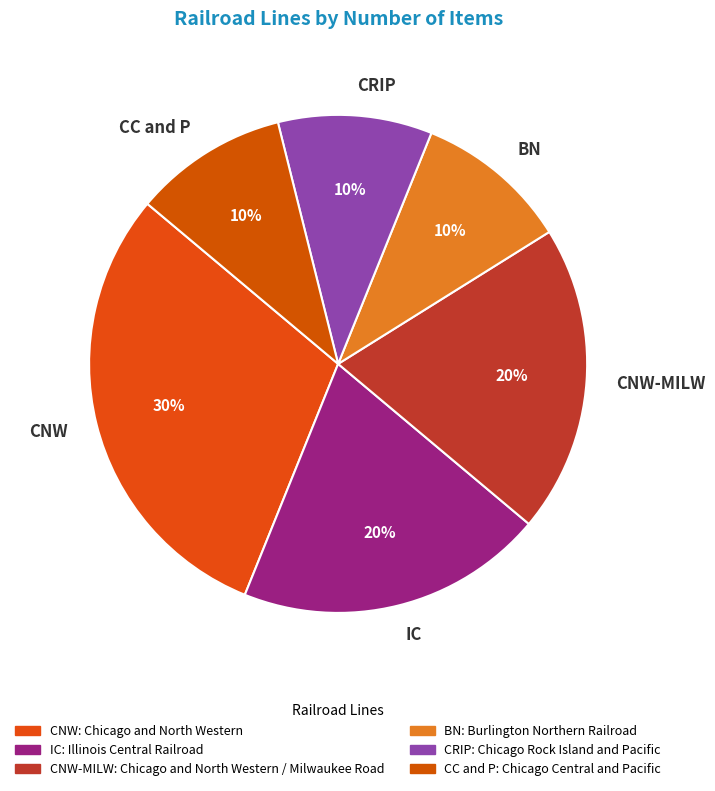

To the nearest percent, what is the difference between the largest and smallest slice percentages?

20%